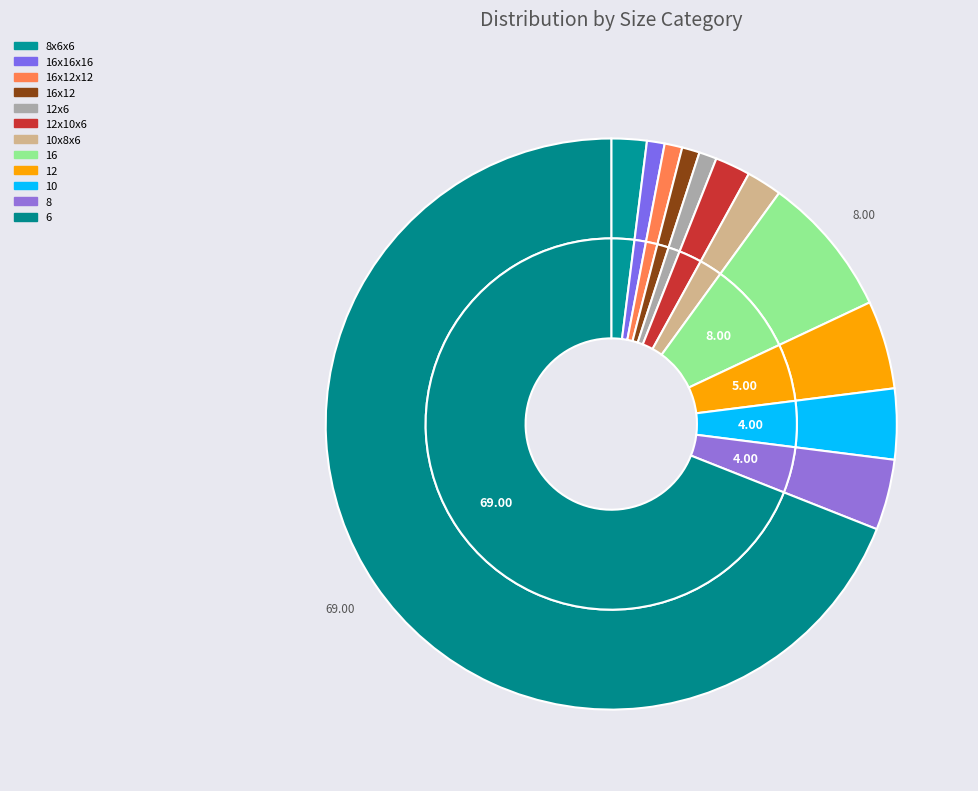

Does 6 account for over 50% of the chart?

Yes